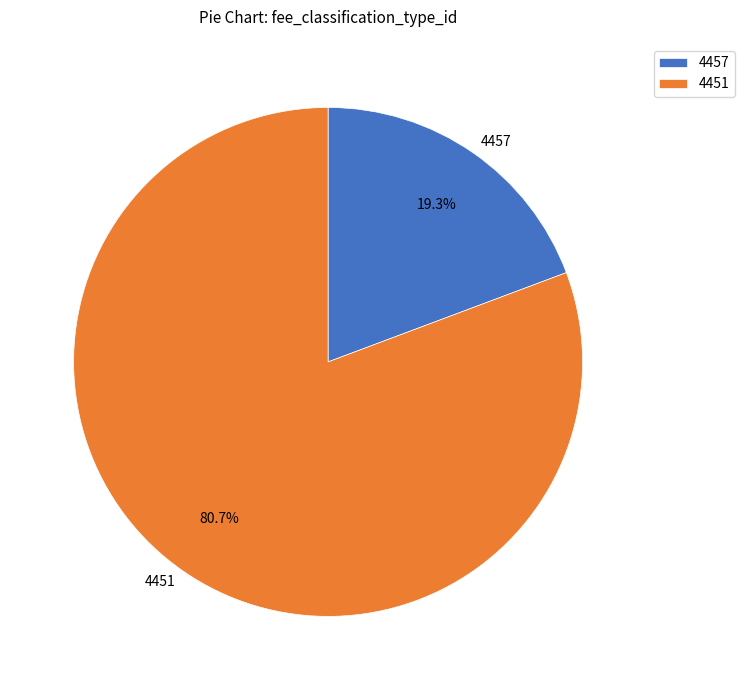

How many slices are in this pie chart?

2